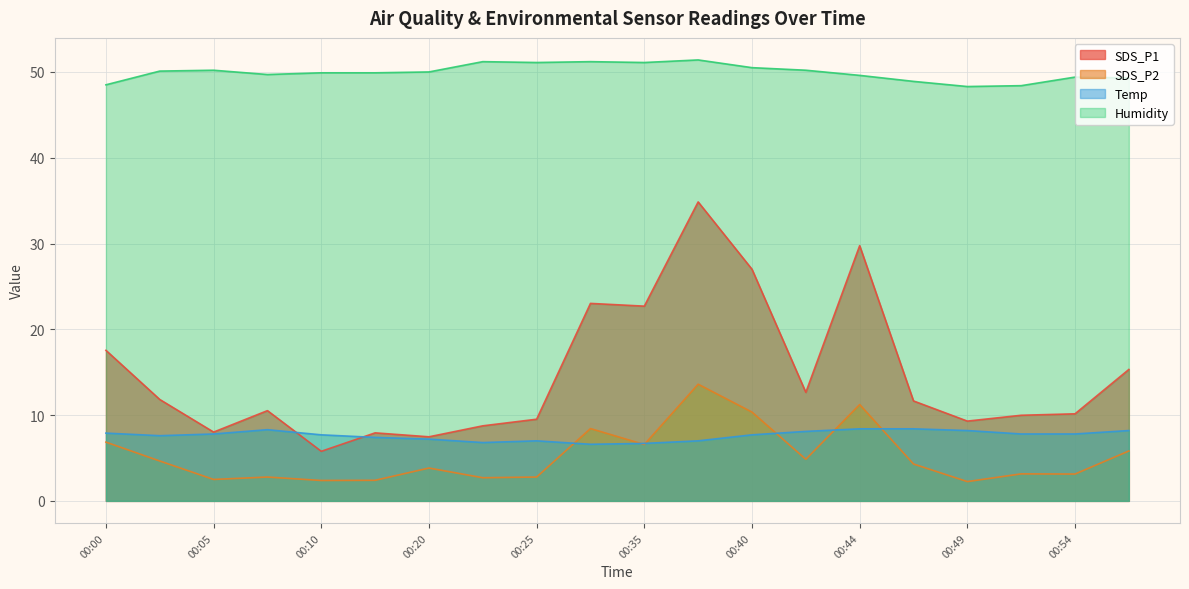

At which label does SDS_P1 first exceed 11?

00:00